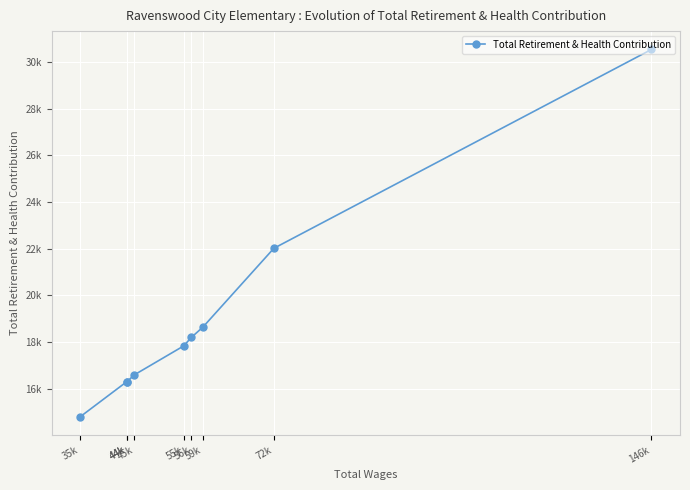

How many distinct data groups are displayed?

1